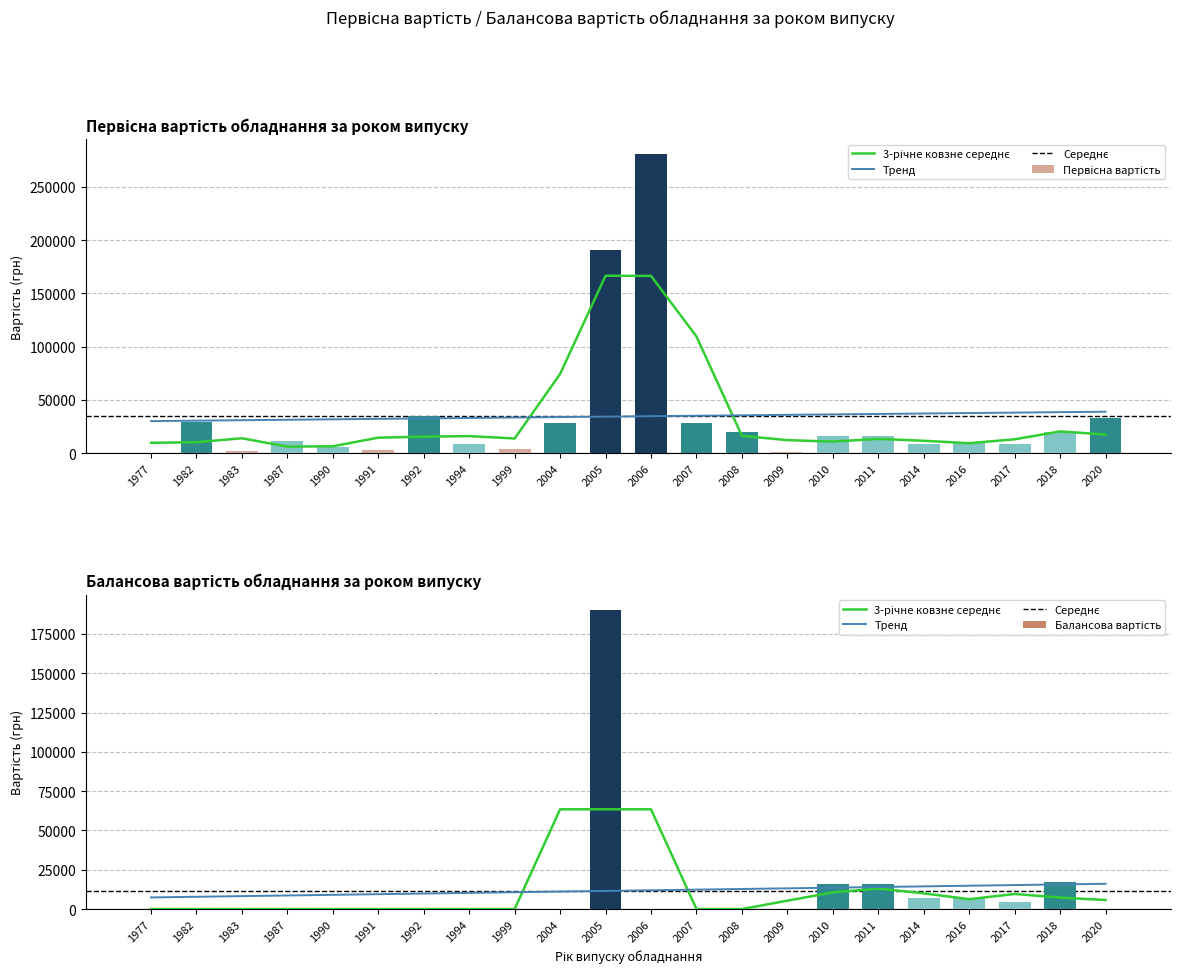

What is the value of the Первісна вартість bar at the 15th from the left?

1180